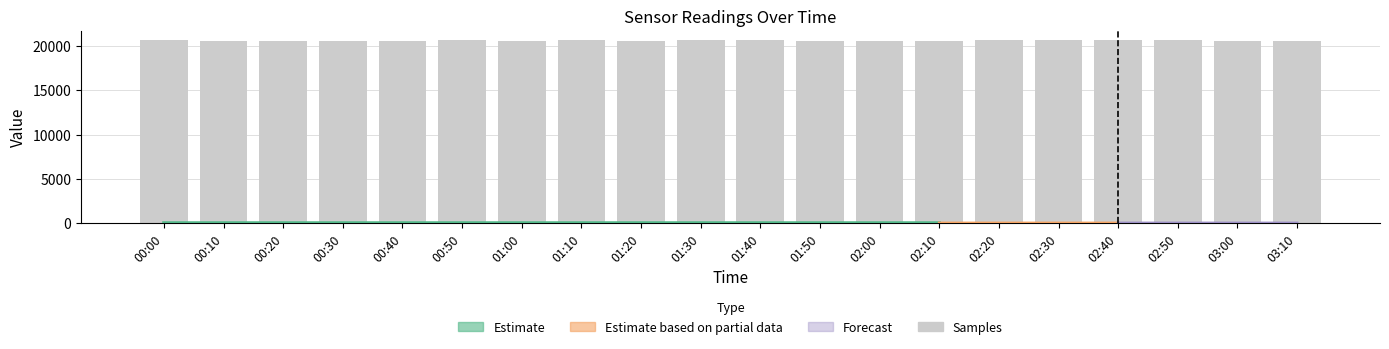

What value does the data have at 01:20?

20580.6